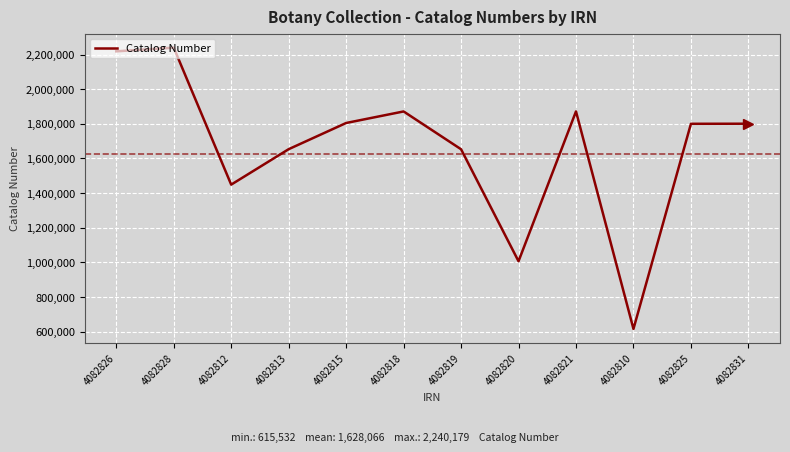

What is the change in value from 4082826 to 4082825?

-418553